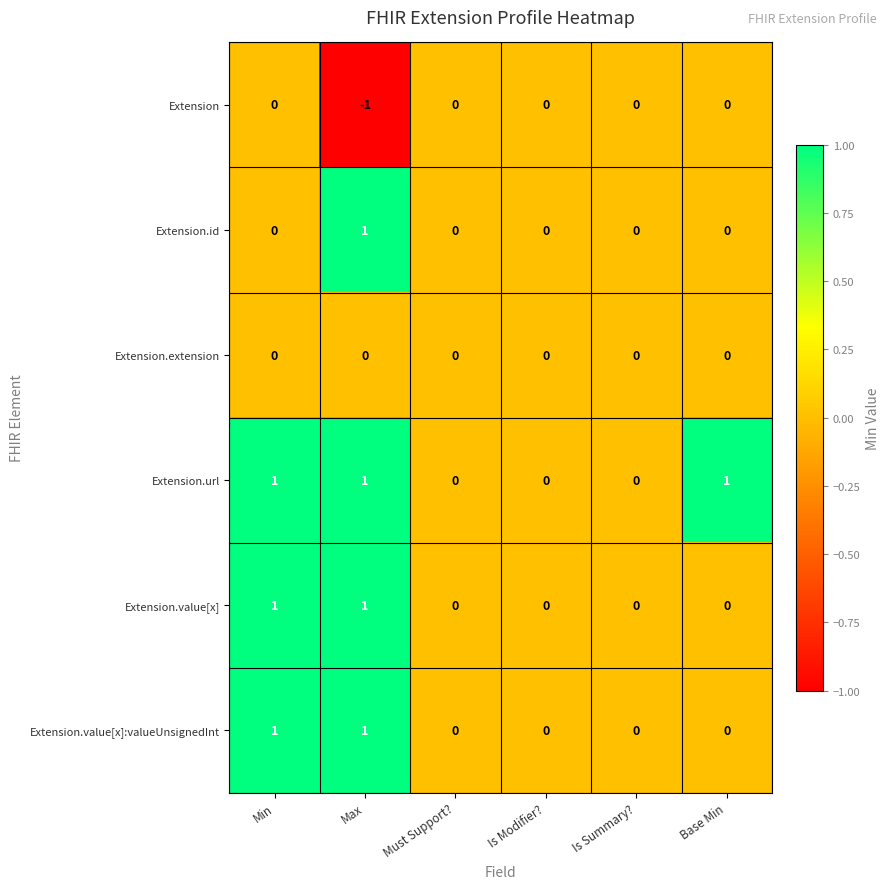

Count the Extension.url values in the range 0 to 1.

6